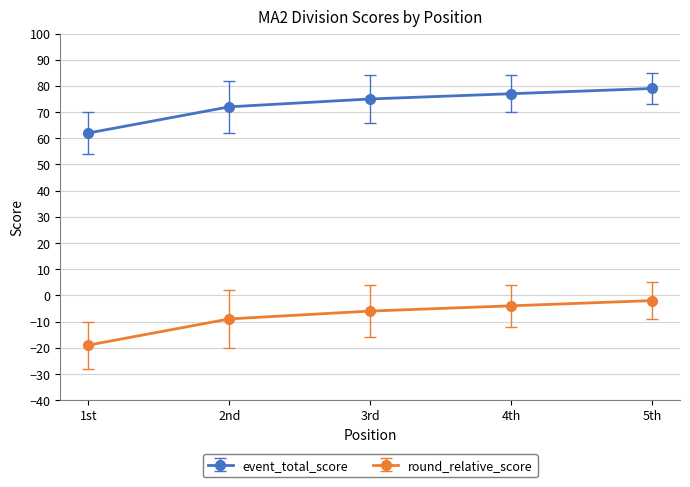

How many series are shown in this chart?

2